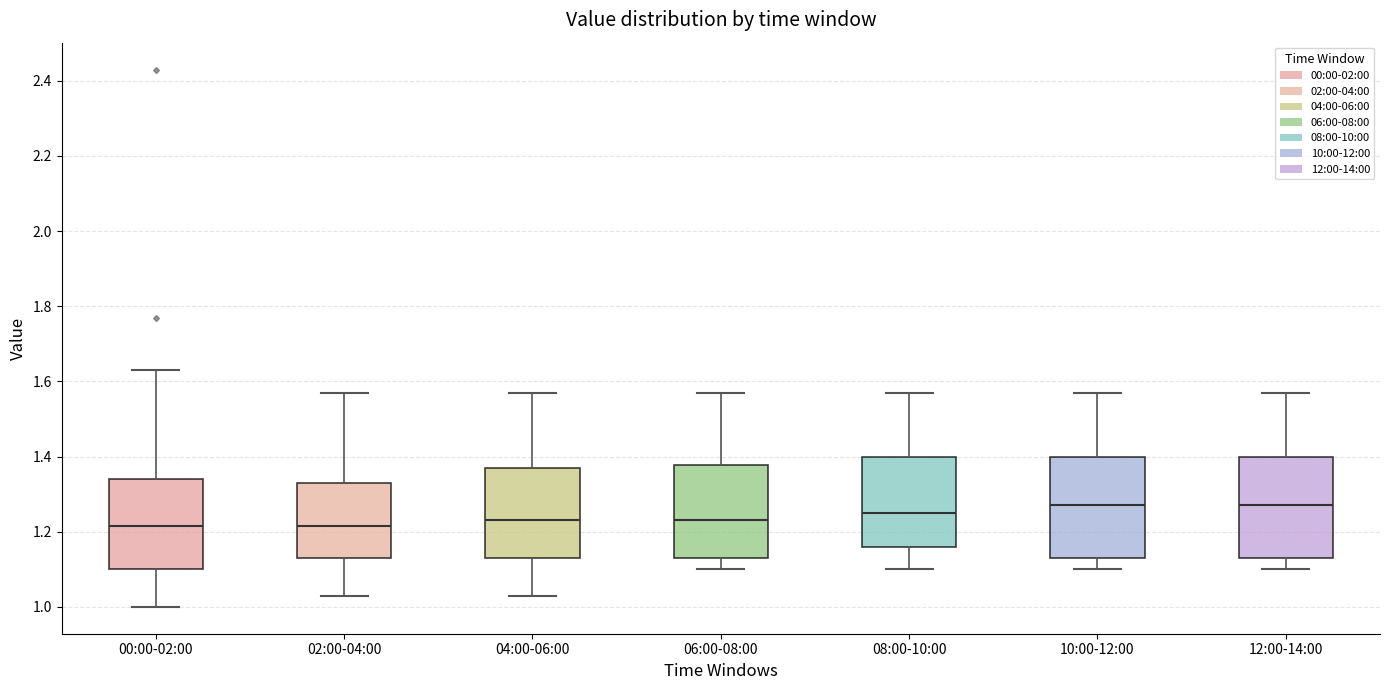

Where does the lower whisker of the box for 06:00-08:00 end on the y-axis? The values are not printed on the chart, so give them approximately, as read against the axis.

1.10